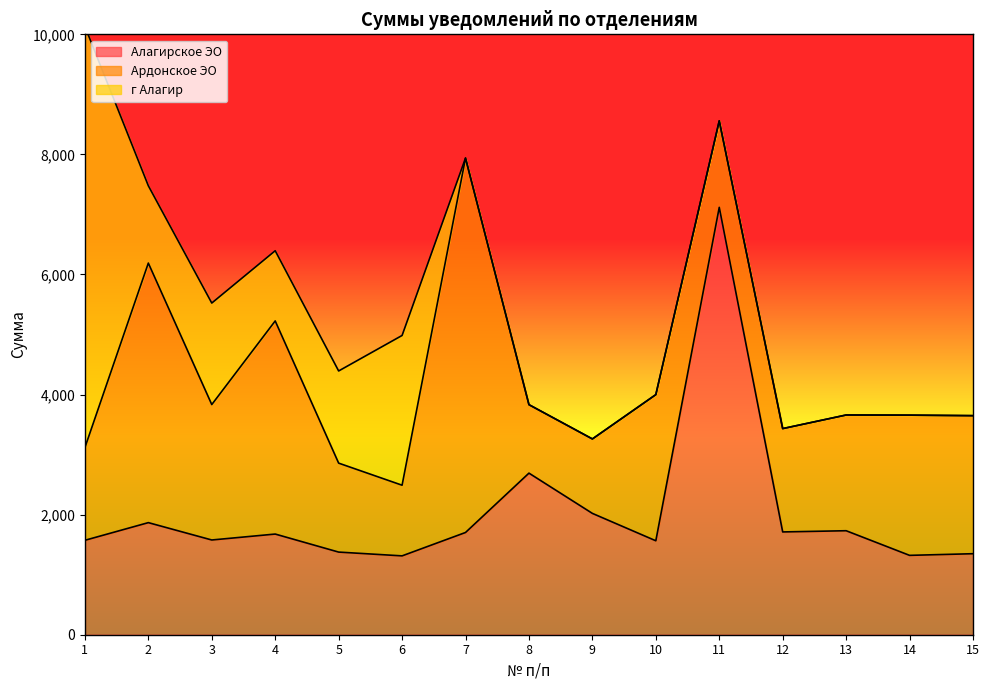

Reading left to right, transcribe all the data shown in this chart.

Алагирское ЭО: 1572.7	1866.9	1577.9	1676.6	1376.4	1313.3	1702.8	2691.4	2020.9	1564.9	7118.4	1712.1	1732.1	1321.8	1349.3
Ардонское ЭО: 1544.6	4323.2	2255.8	3549.7	1481.7	1176.8	6236.2	1140.4	1240.0	2434.1	1440.5	1721.1	1927.6	2335.4	2299.4
г Алагир: 7014.4	1287.5	1690.6	1169.2	1535.1	2494.3	0.0	0.0	0.0	0.0	0.0	0.0	0.0	0.0	0.0